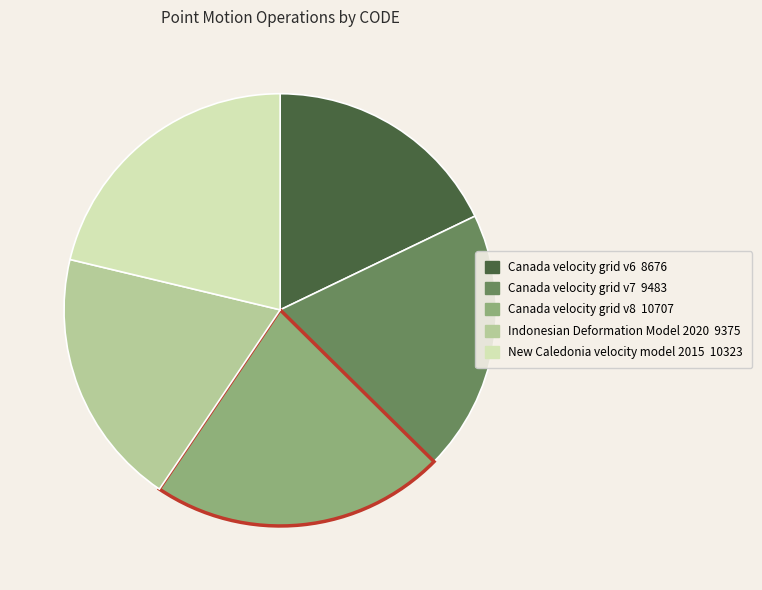

The Canada velocity grid v8 slice represents 22% of the pie. True or false?

True